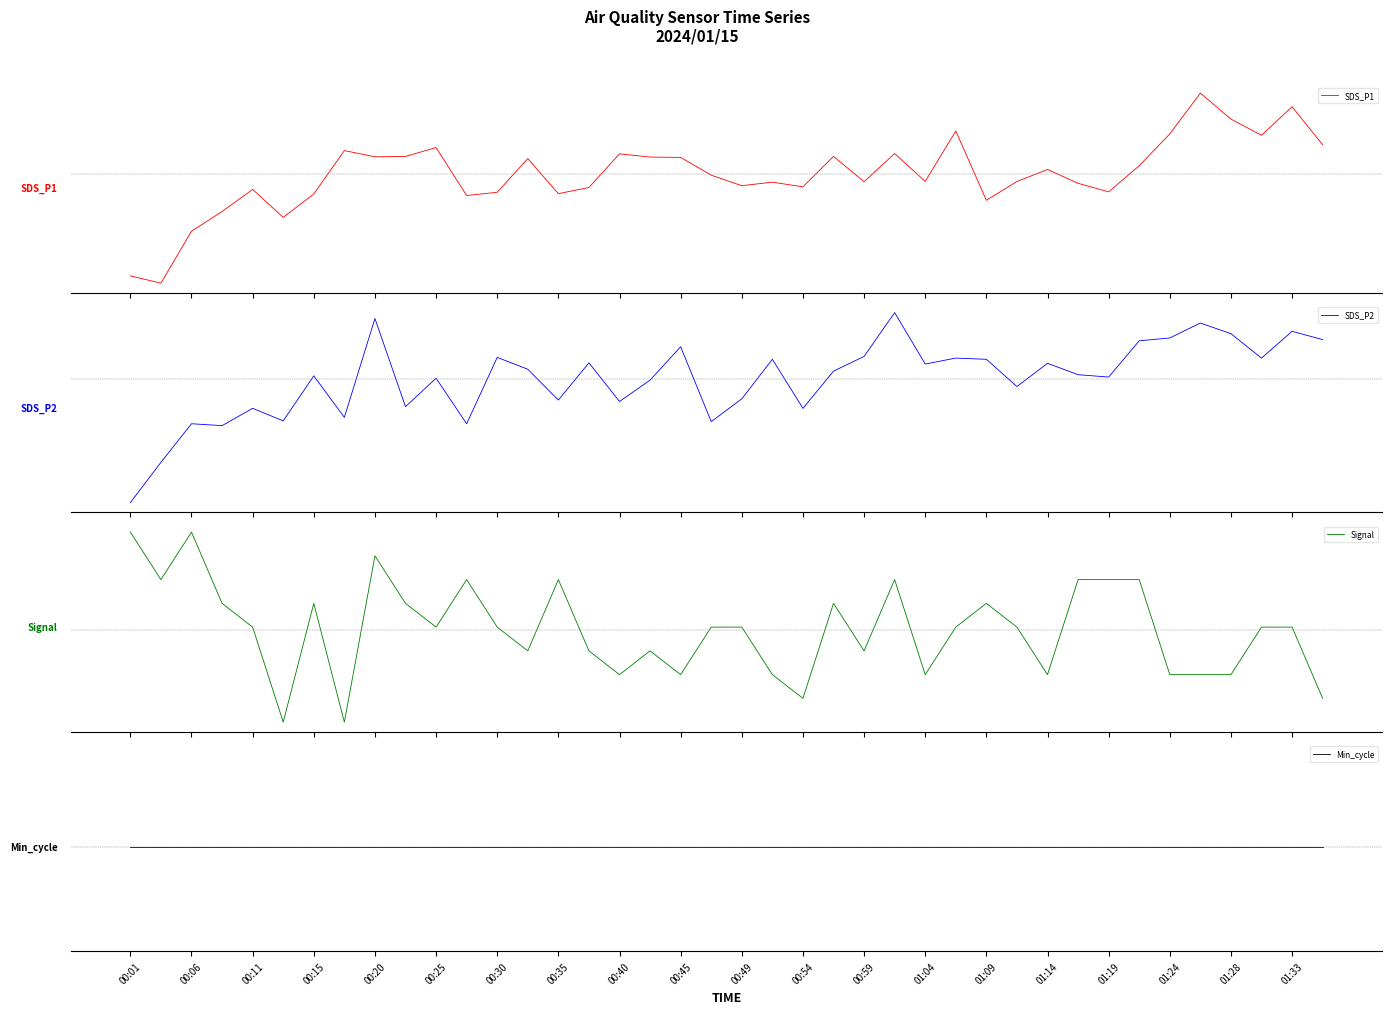

How many negative values does the Signal series have?

16